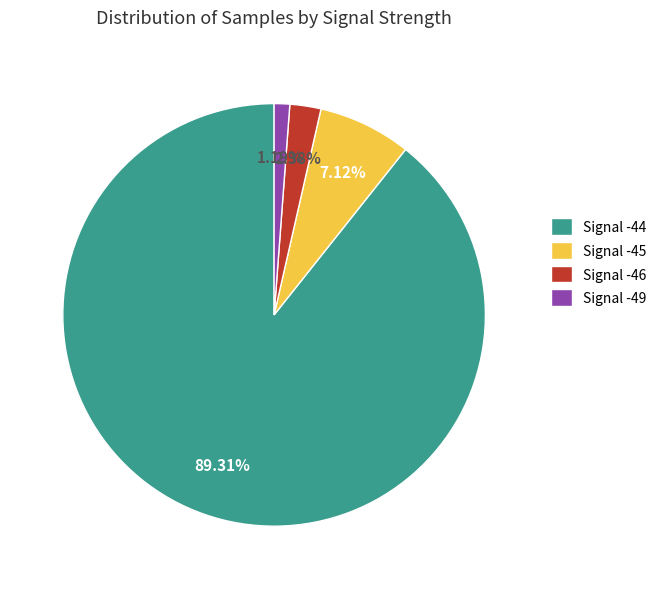

How many slices are in this pie chart?

4